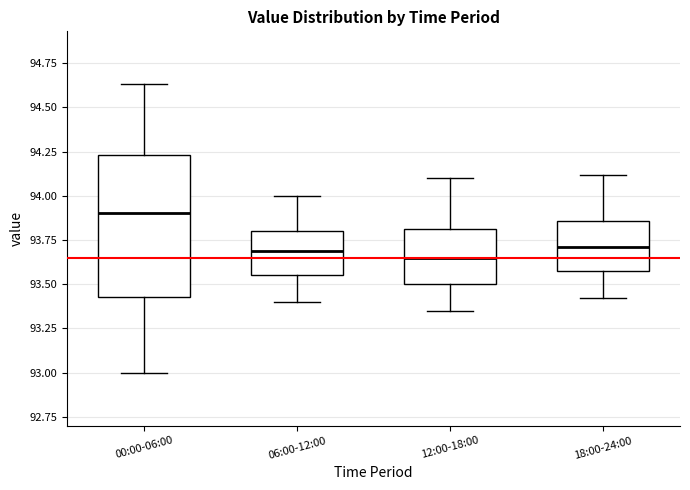

Which box is the tallest, from its lower edge to its upper edge?

00:00-06:00